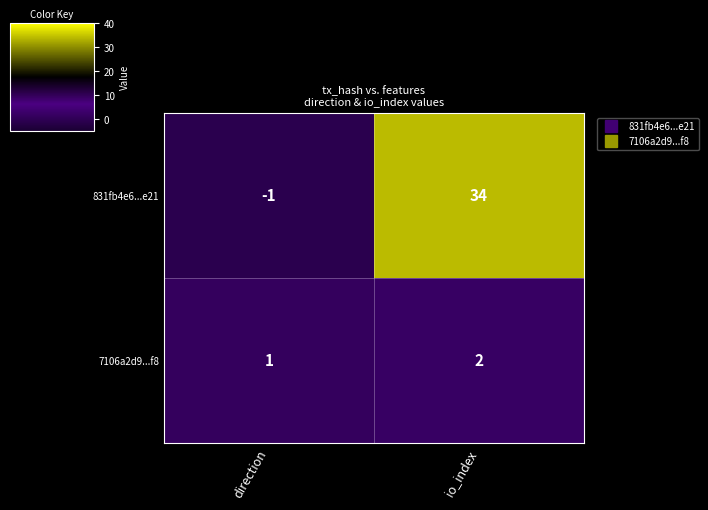

Is it true that 831fb4e6...e21 equals 0 at direction?

False